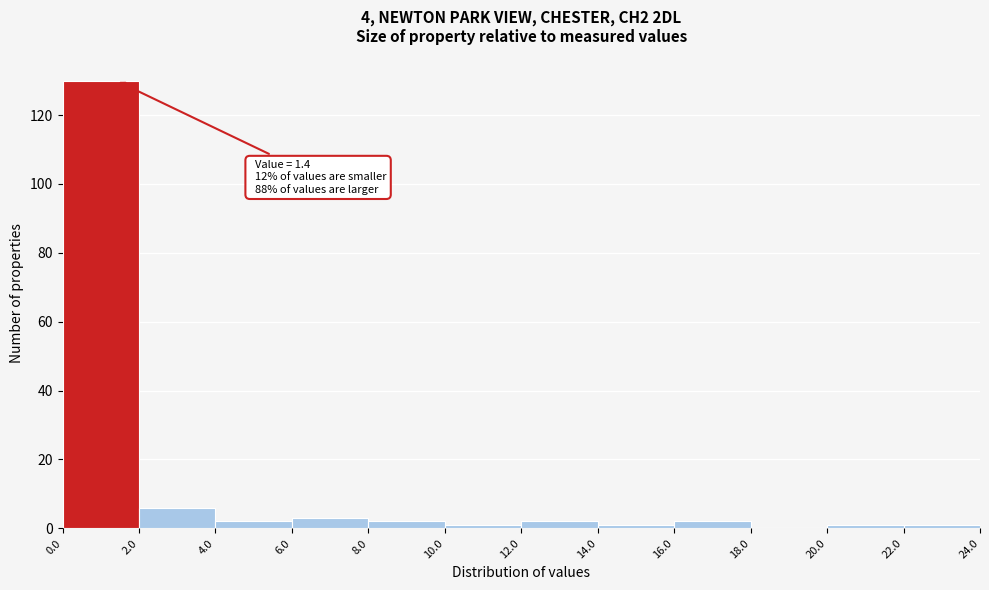

Which range on the x-axis has the tallest bar?

0.0 to 2.0